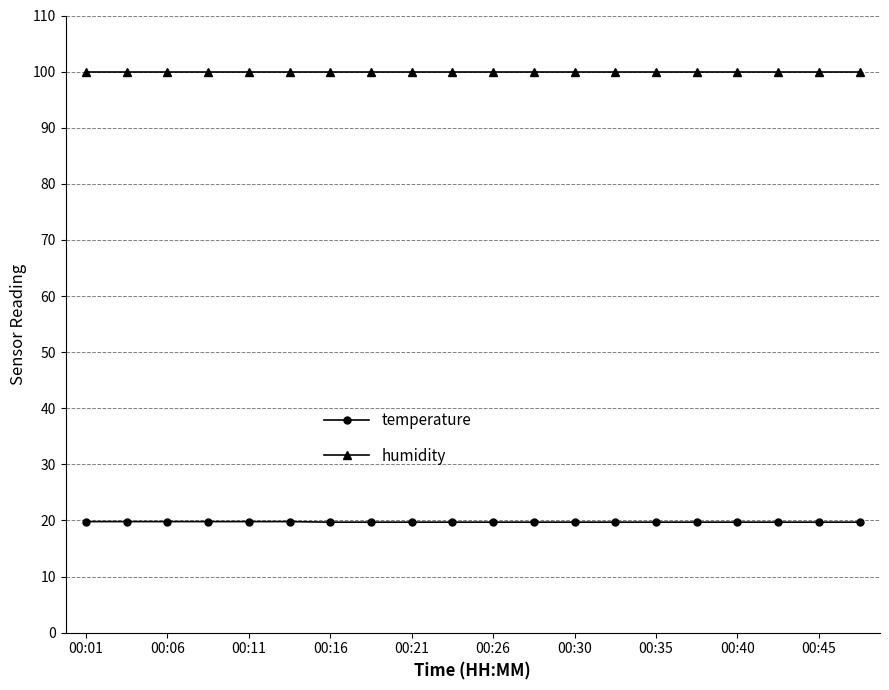

Which series has the largest total across all categories?

humidity